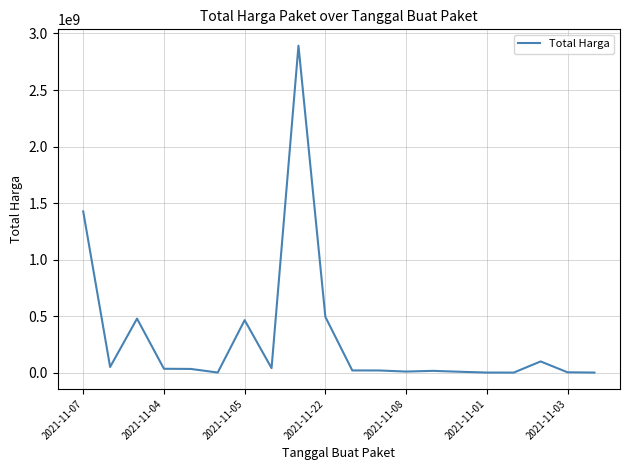

What is the difference between the maximum and minimum values?

2892044000